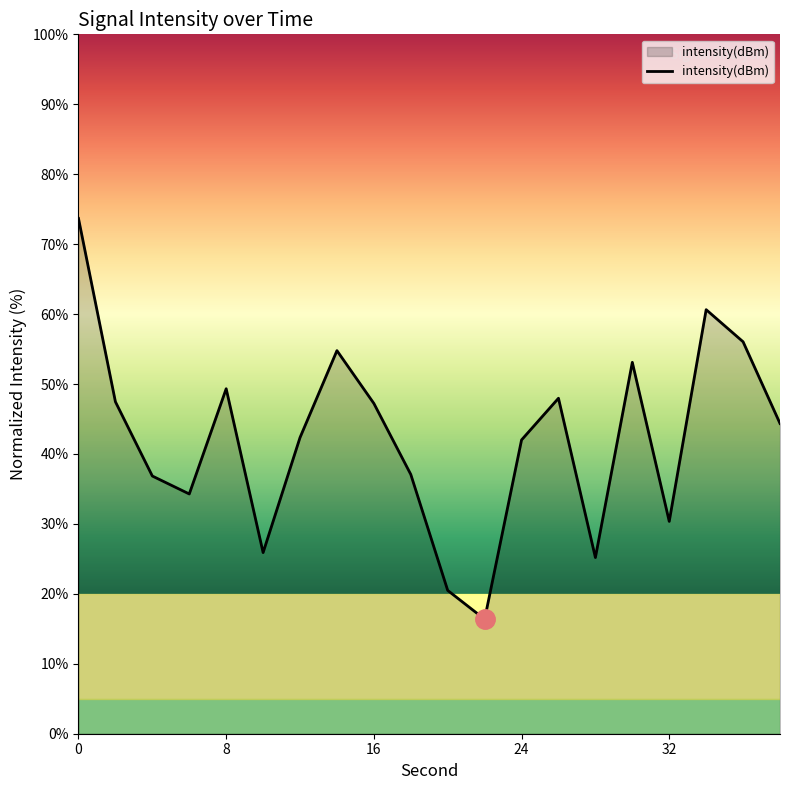

What is the difference between the maximum and minimum values?

57.3